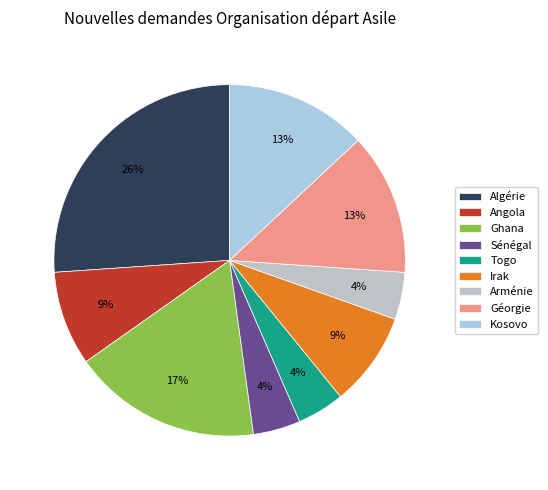

Does any single category account for the majority?

No